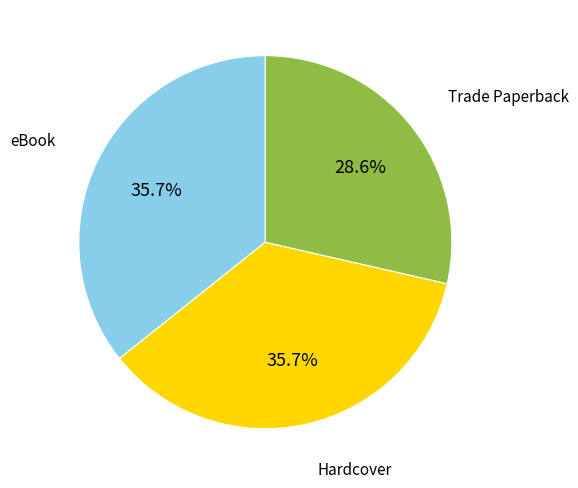

Count the number of slices in the pie.

3